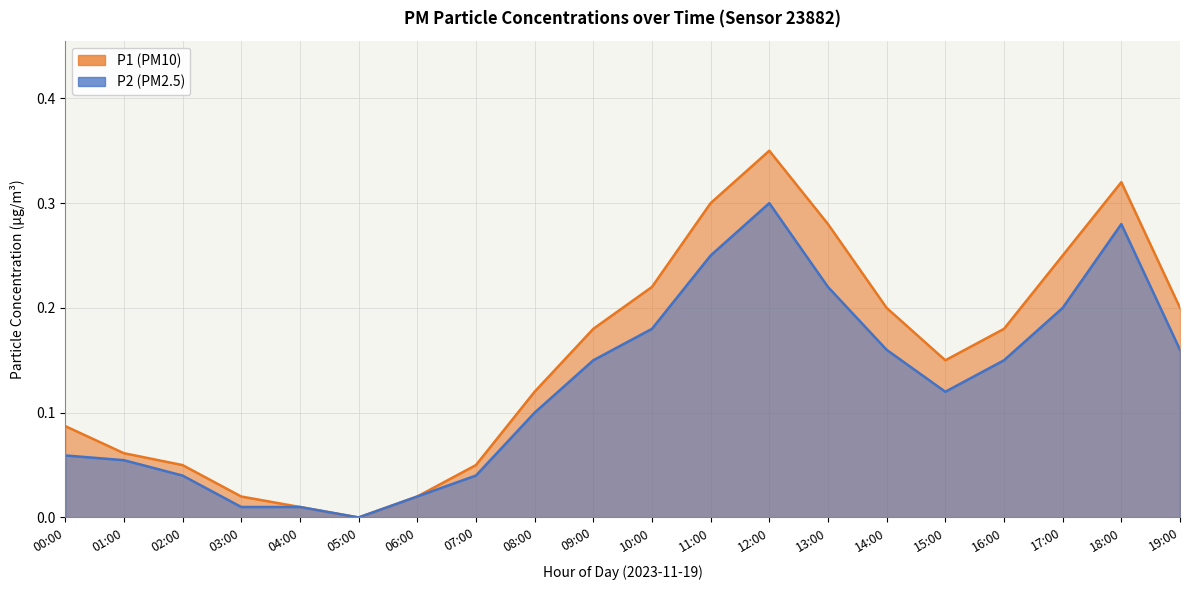

Which label corresponds to the smallest value in the chart?

05:00